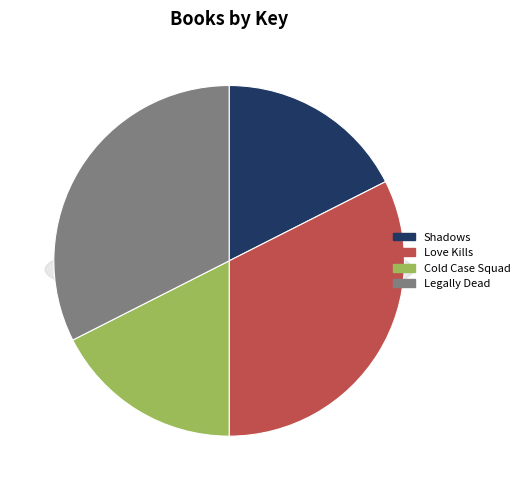

What percentage is NOT represented by Cold Case Squad?

82.5%